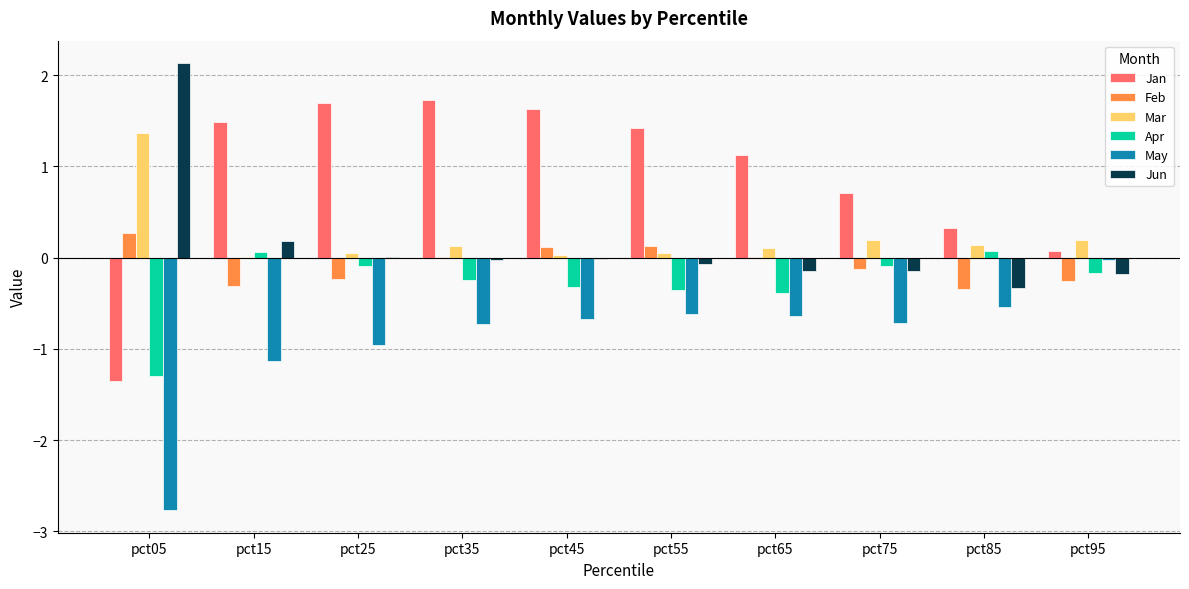

The value of Feb at pct75 is -0.1. True or false?

True